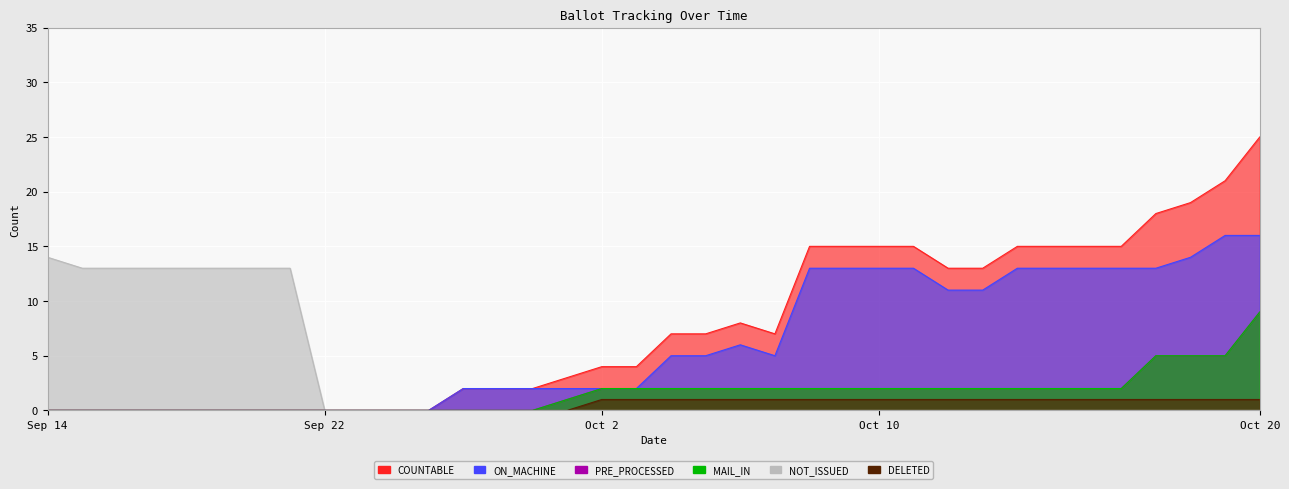

What is the average value of the DELETED series?

1